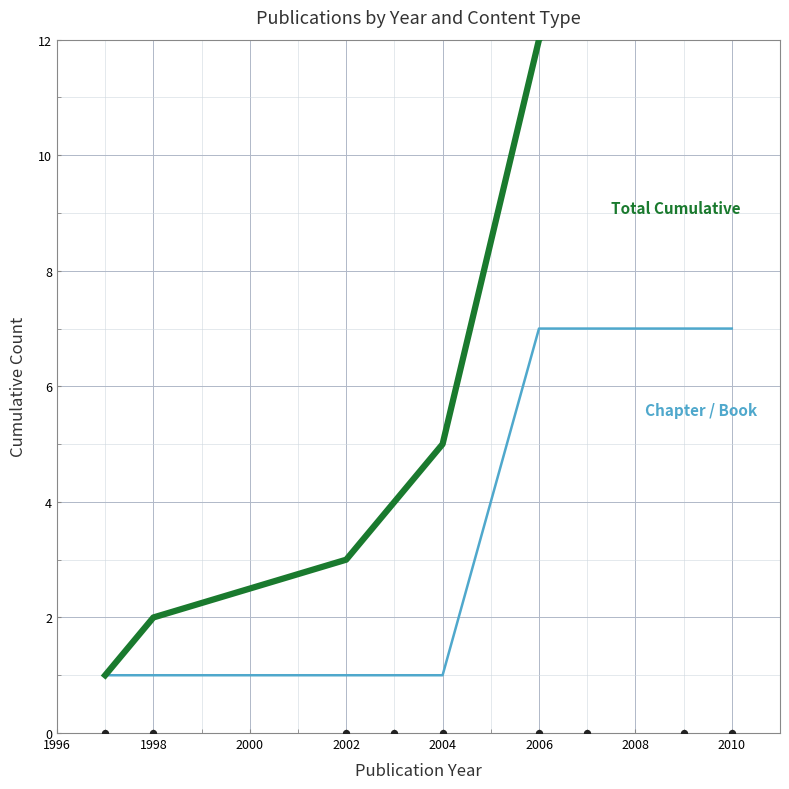

Which series has the widest spread of Y values?

Total Cumulative